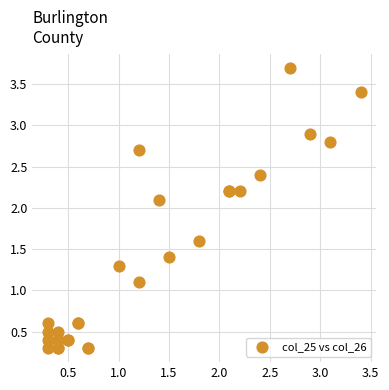

What Y value in the scatter plot is closest to 2?

2.1